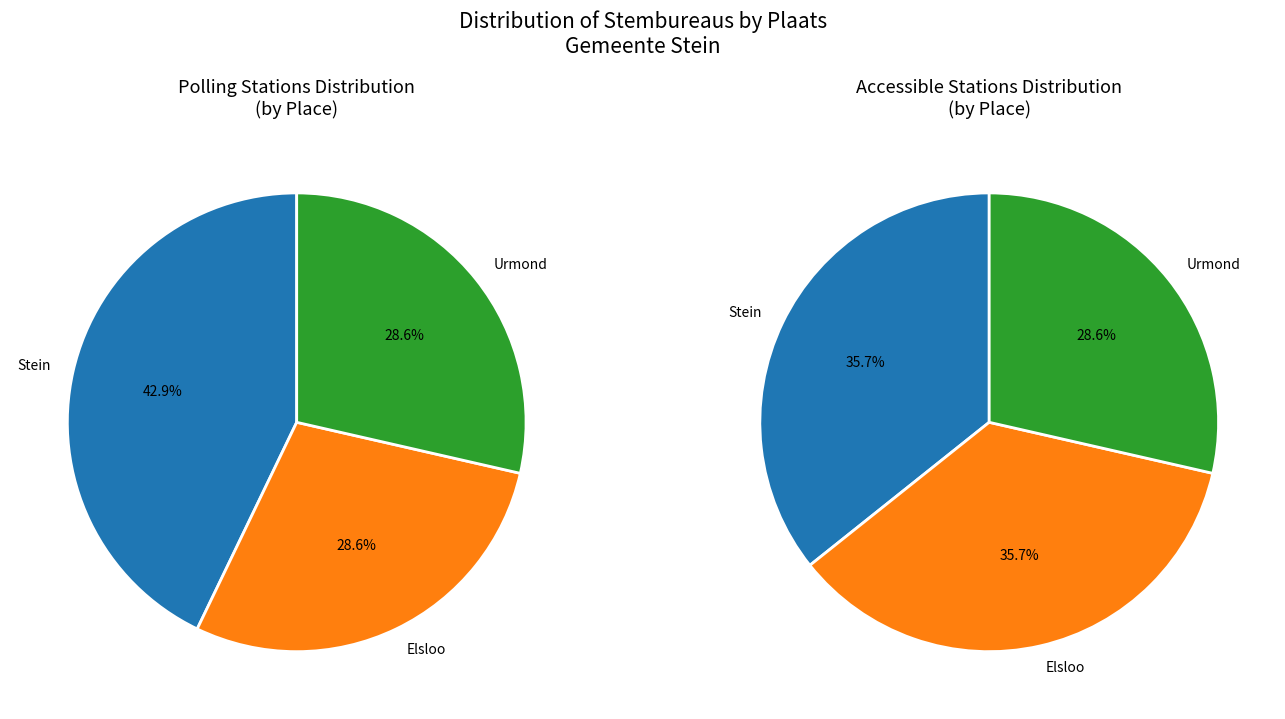

Does any single category account for the majority?

No